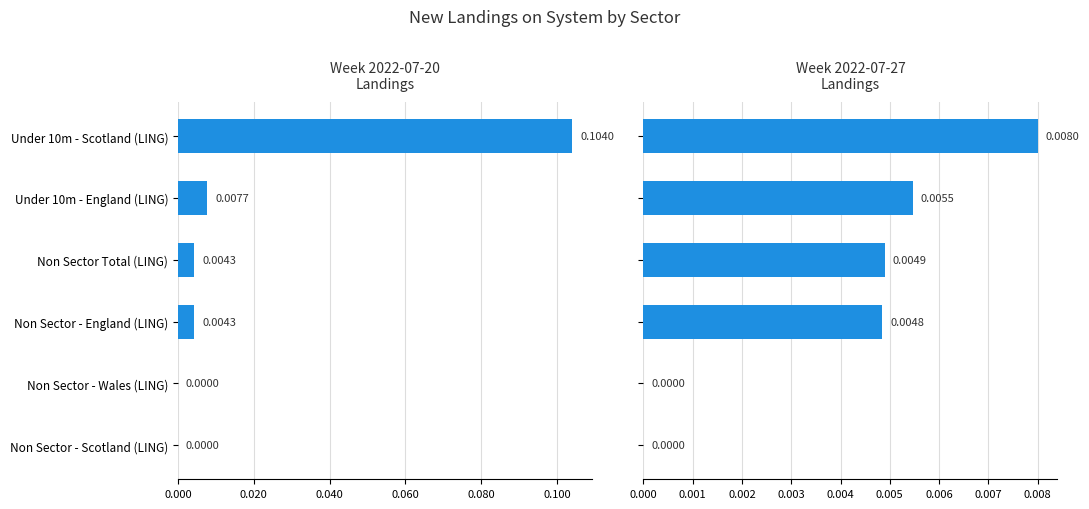

Is it true that Week 2022-07-20 equals 0.1 at 0.080?

False